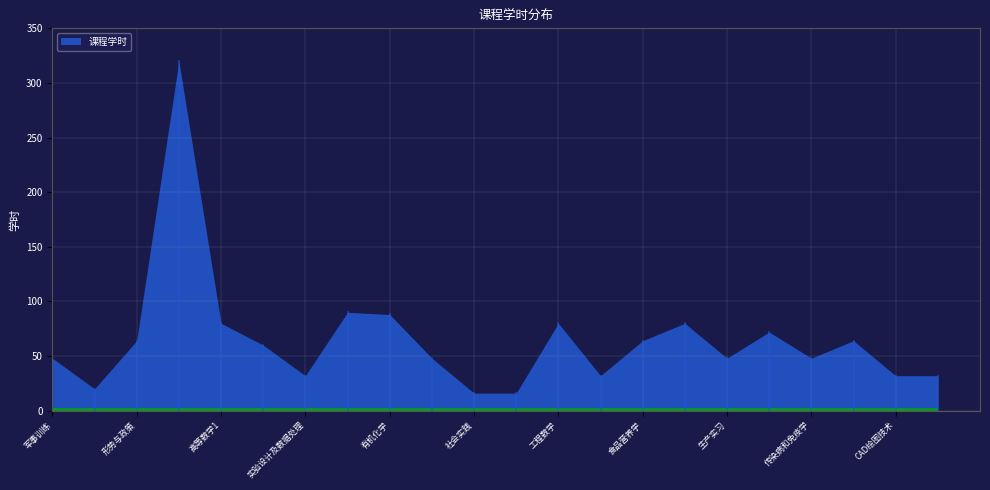

List the labels in order of value, largest first.

大学英语, 无机与分析化学, 有机化学, 高等数学1, 工程数学, 高等数学2, 食品工程原理, 形势与政策, 食品营养学, 通风与物料输送, 大学体育, 军事训练, 马克思主义基本原理, 生产实习, 传染病和免疫学, 实验设计及数据处理, 中国近现代史纲要, CAD绘图技术, 食品生物技术, 大学计算机应用基础, 社会实践, 食品科学与工程导论